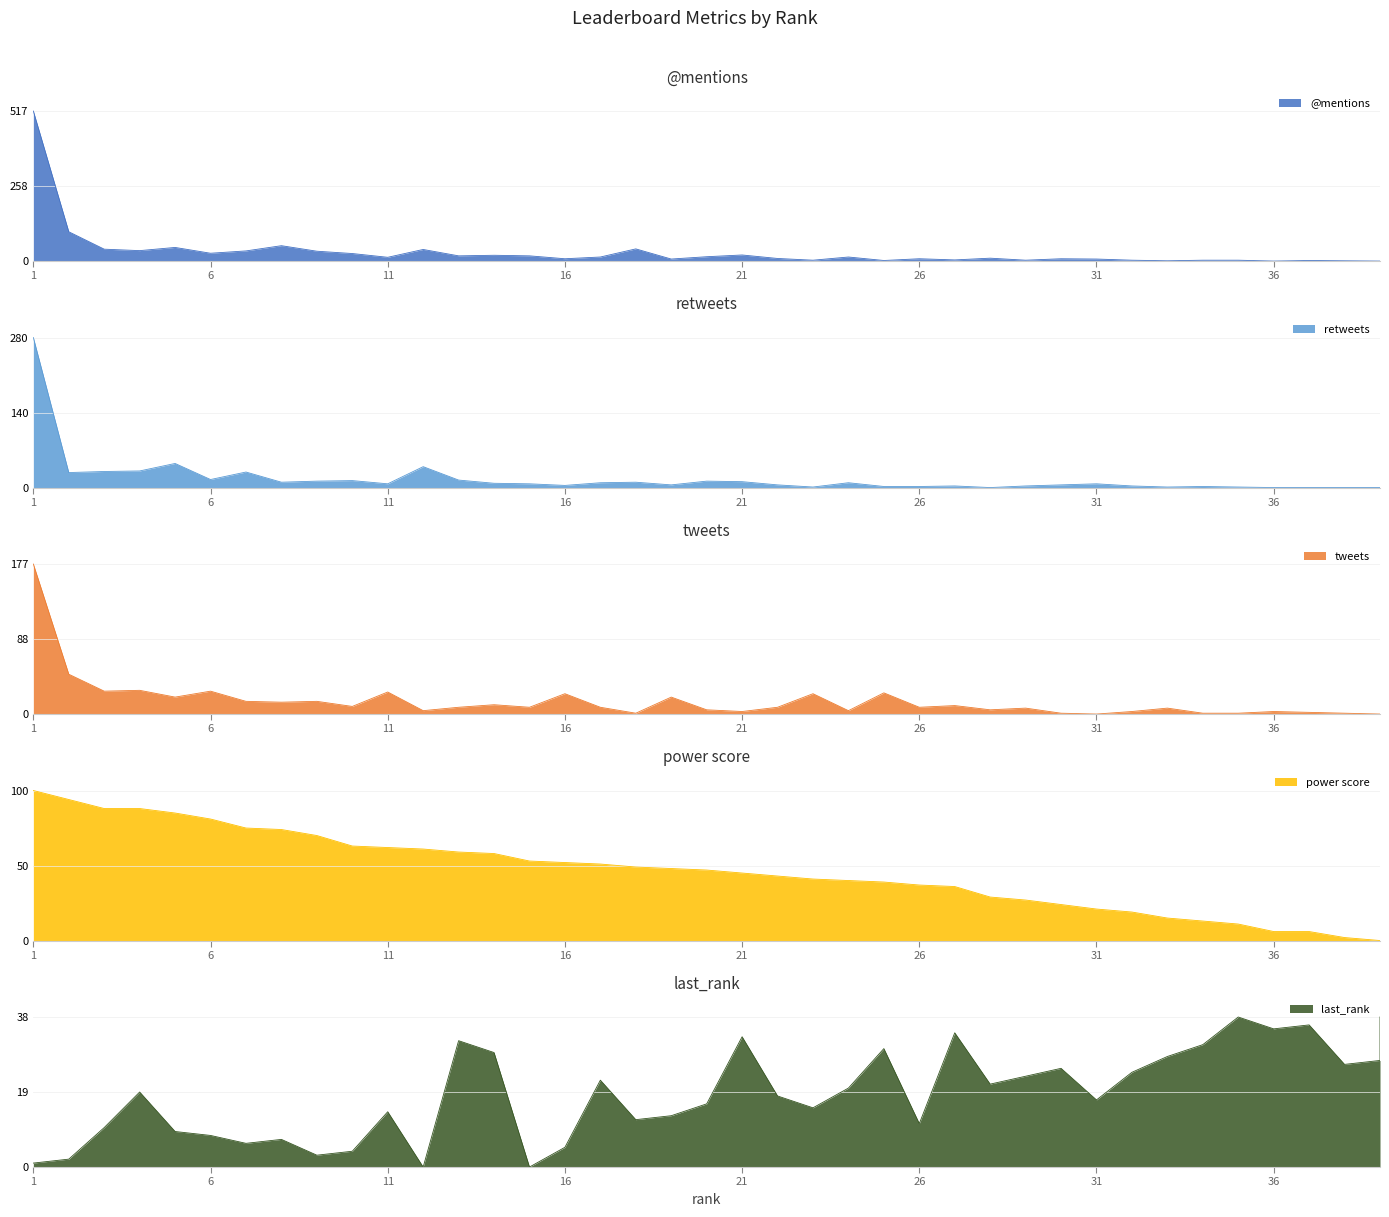

How many series are shown in this chart?

5